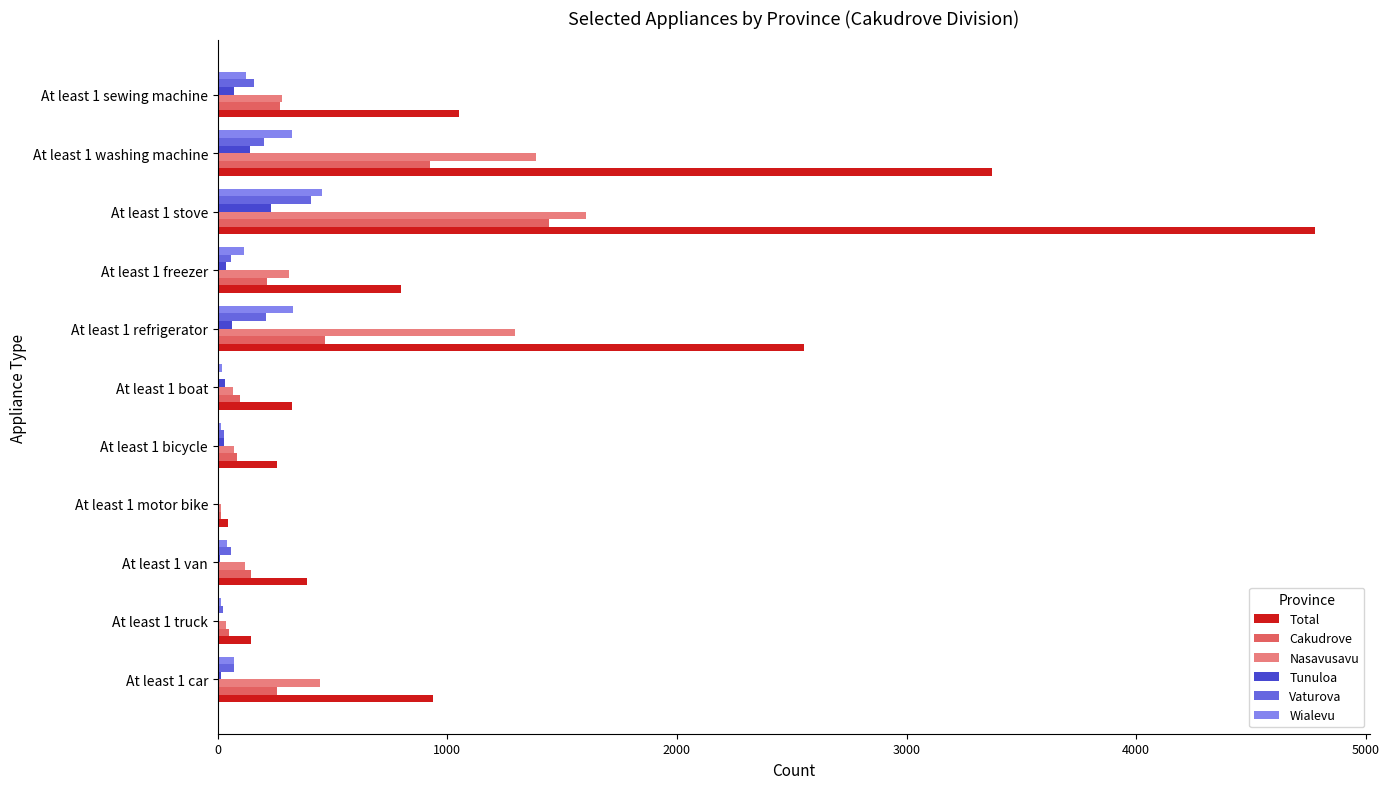

Which category has the highest value across all series?

At least 1 stove